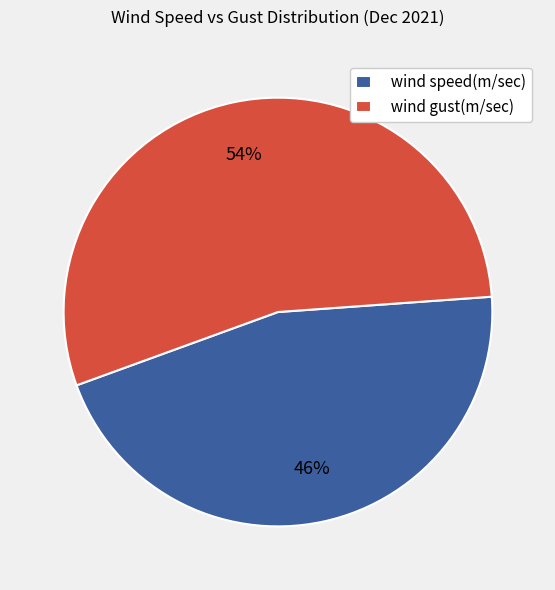

To the nearest percent, what portion does wind gust(m/sec) represent?

54%